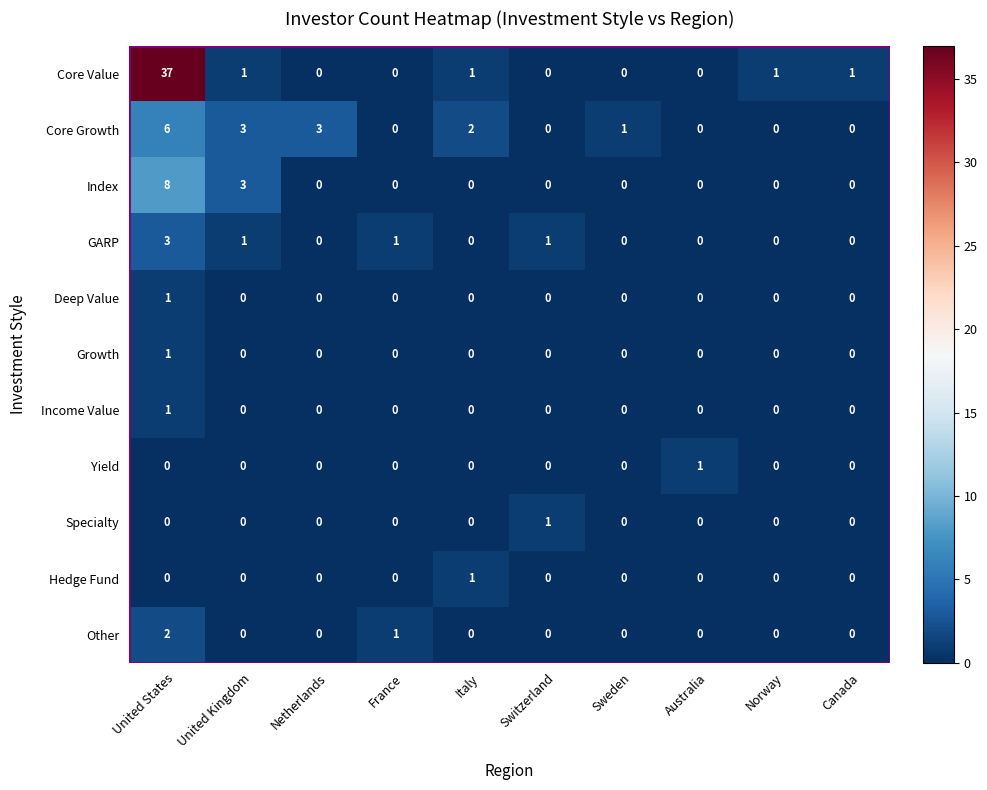

At which category is the sum across all series the highest?

United States